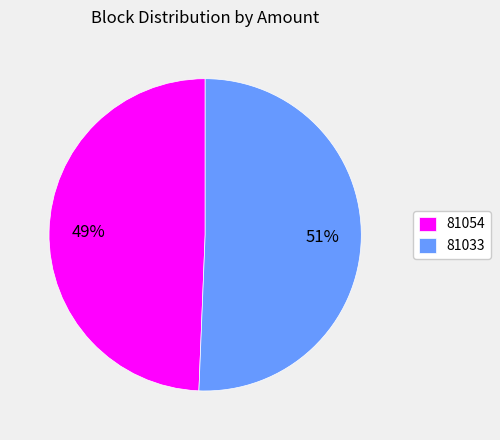

Rank the categories by value from highest to lowest.

81033, 81054